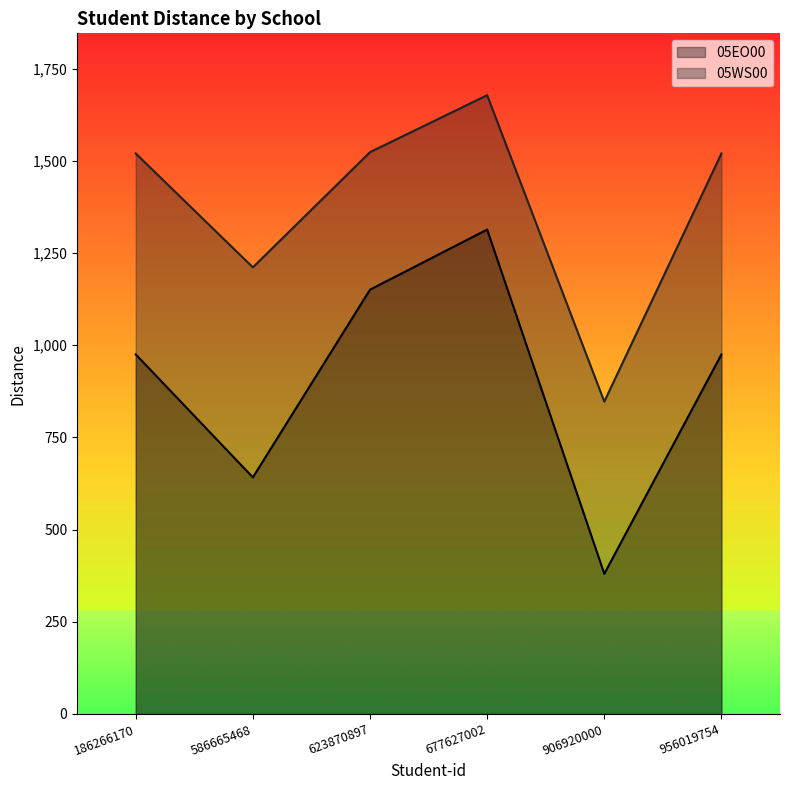

The 05EO00 series shows 1313.8 at 677627002. True or false?

True